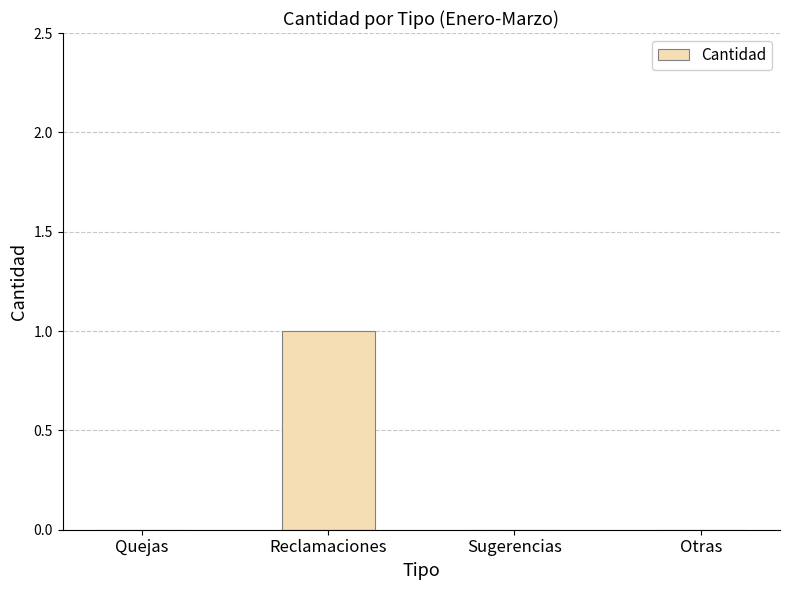

Is it true that the value at Sugerencias is 0?

True